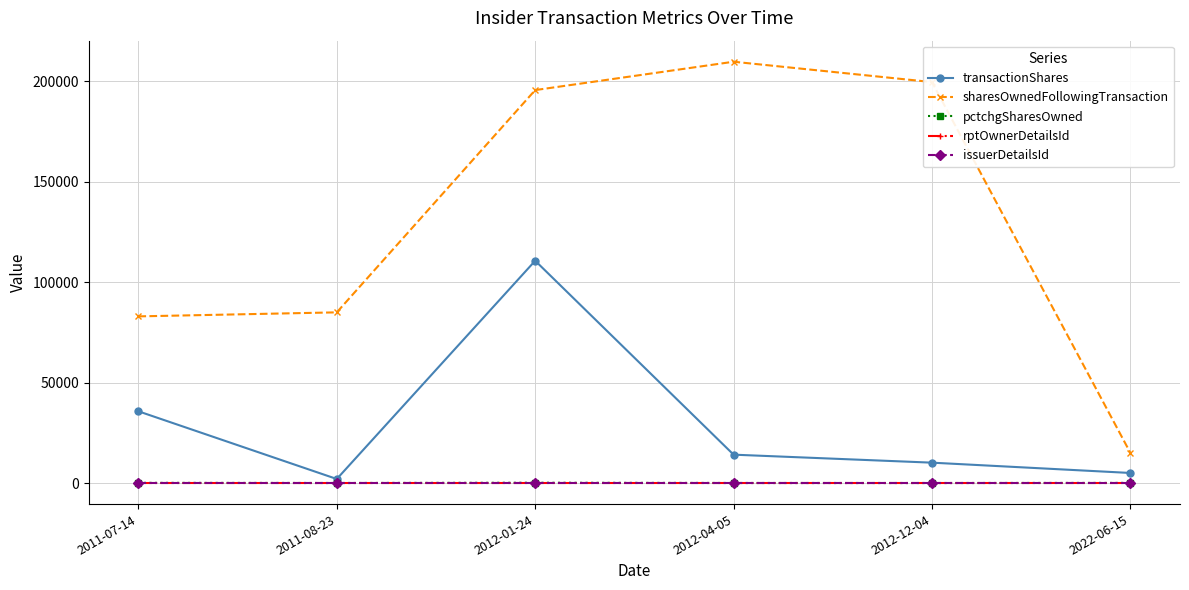

How many categories are shown in the chart?

6